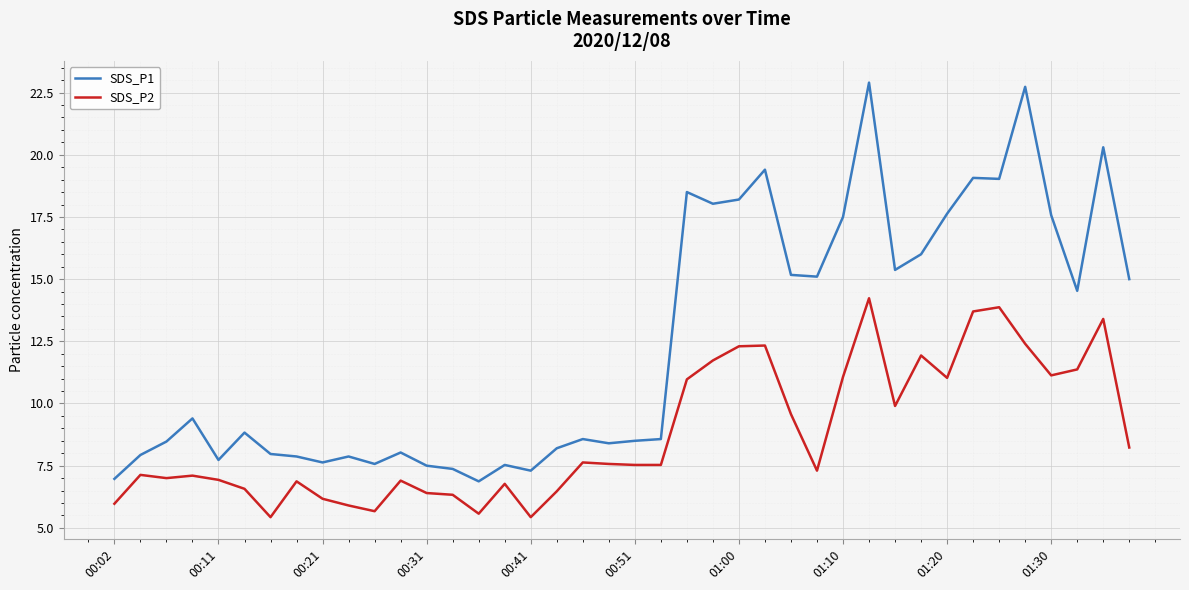

Which series has the largest total across all categories?

SDS_P1